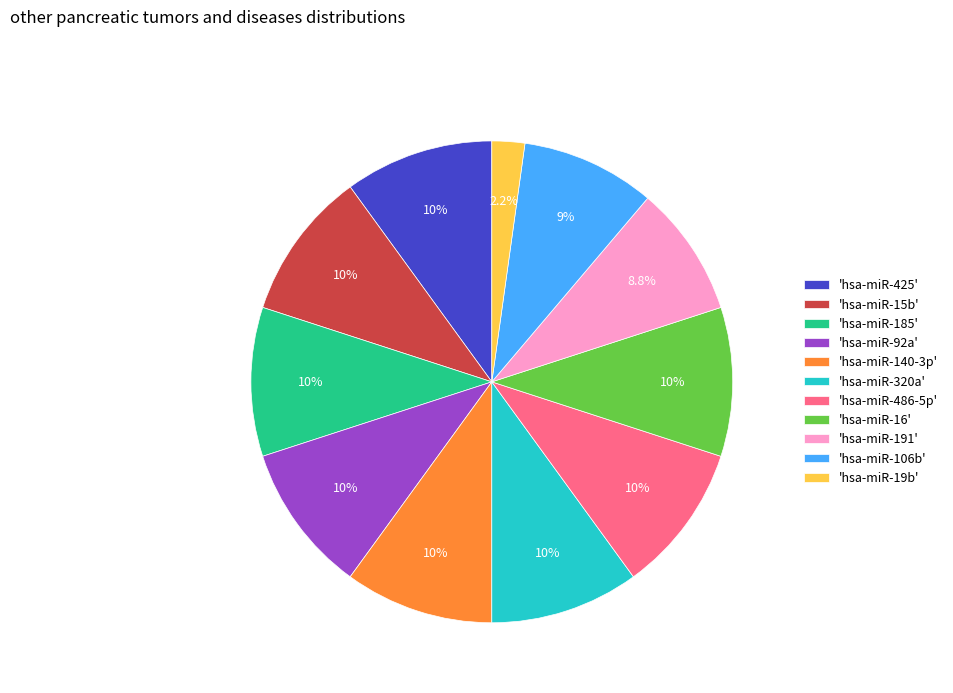

Is the sum of 'hsa-miR-15b' and 'hsa-miR-425' greater than half?

No